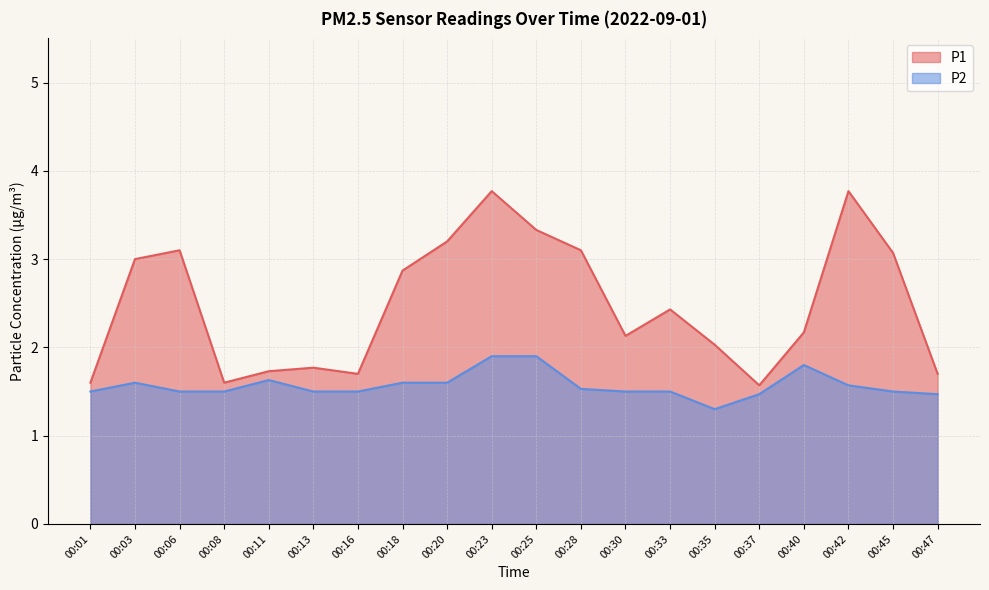

Between 00:20 and 00:42, which series saw the biggest shift?

P1